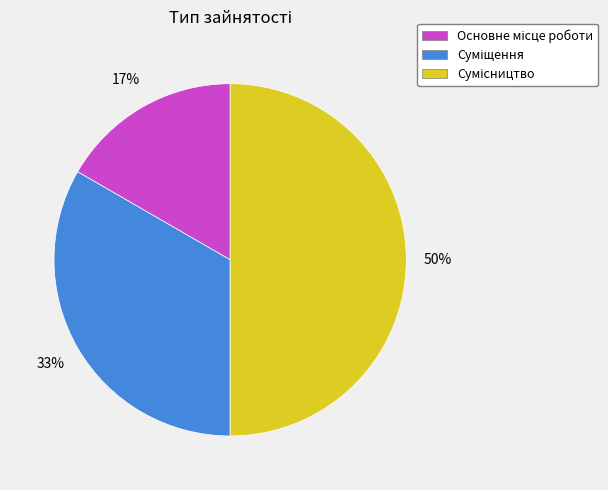

To the nearest percent, what is the average slice percentage?

33%